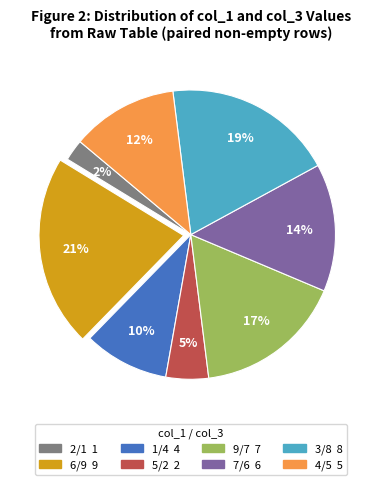

Does any single category account for the majority?

No